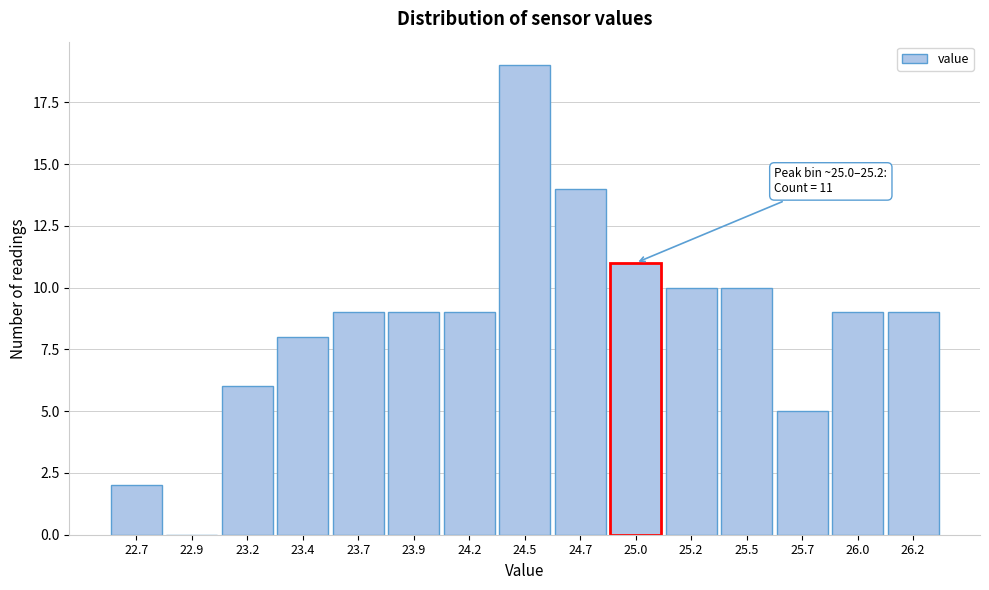

Reading left to right, transcribe all the data shown in this chart.

22.7=2	22.9=0	23.2=6	23.4=8	23.7=9	23.9=9	24.2=9	24.5=19	24.7=14	25.0=11	25.2=10	25.5=10	25.7=5	26.0=9	26.2=9